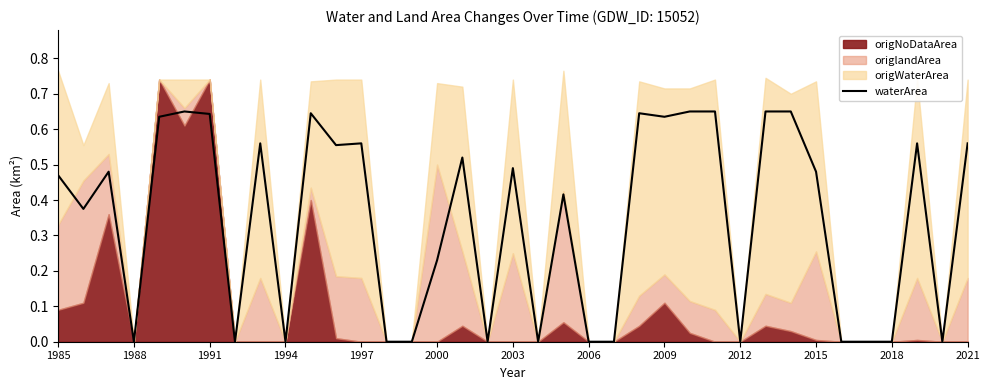

The value of waterArea at 2012 is 0.4. True or false?

False